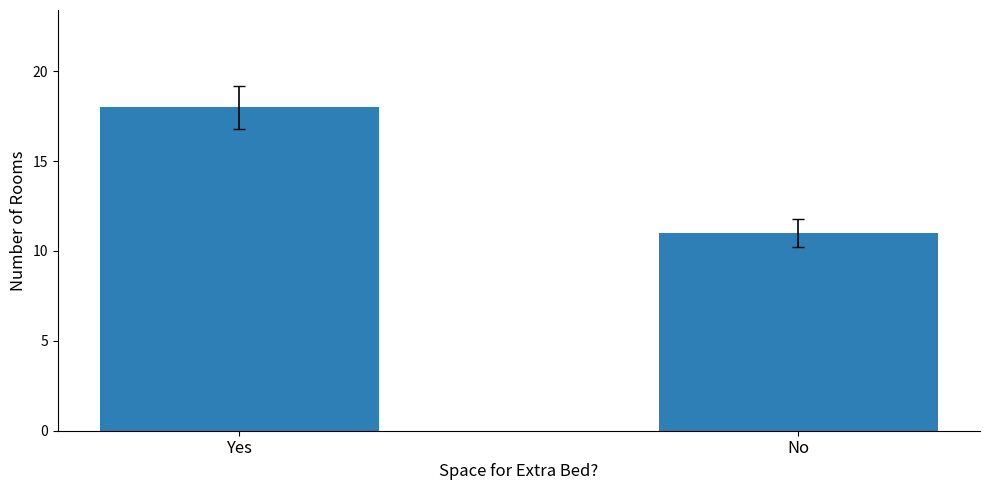

What position from the left is Yes?

1